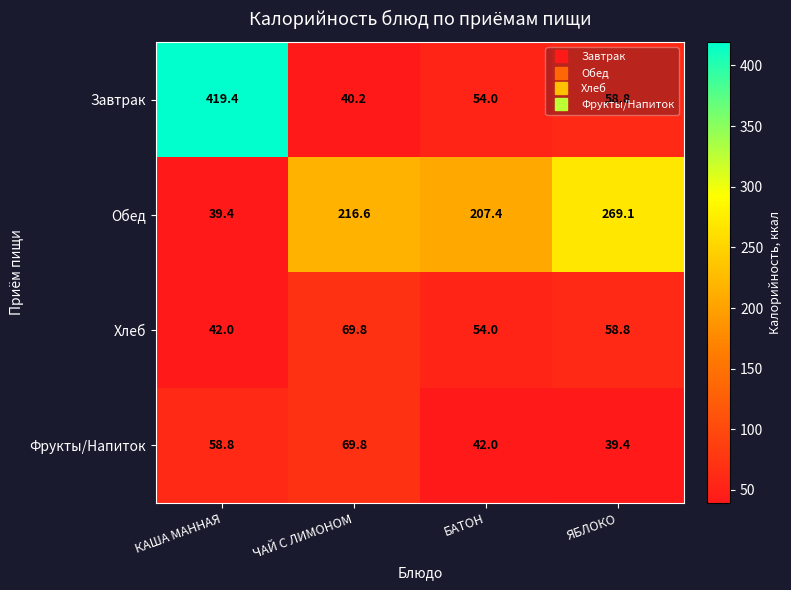

True or false: Обед has a value of 216.6 at ЧАЙ С ЛИМОНОМ.

True